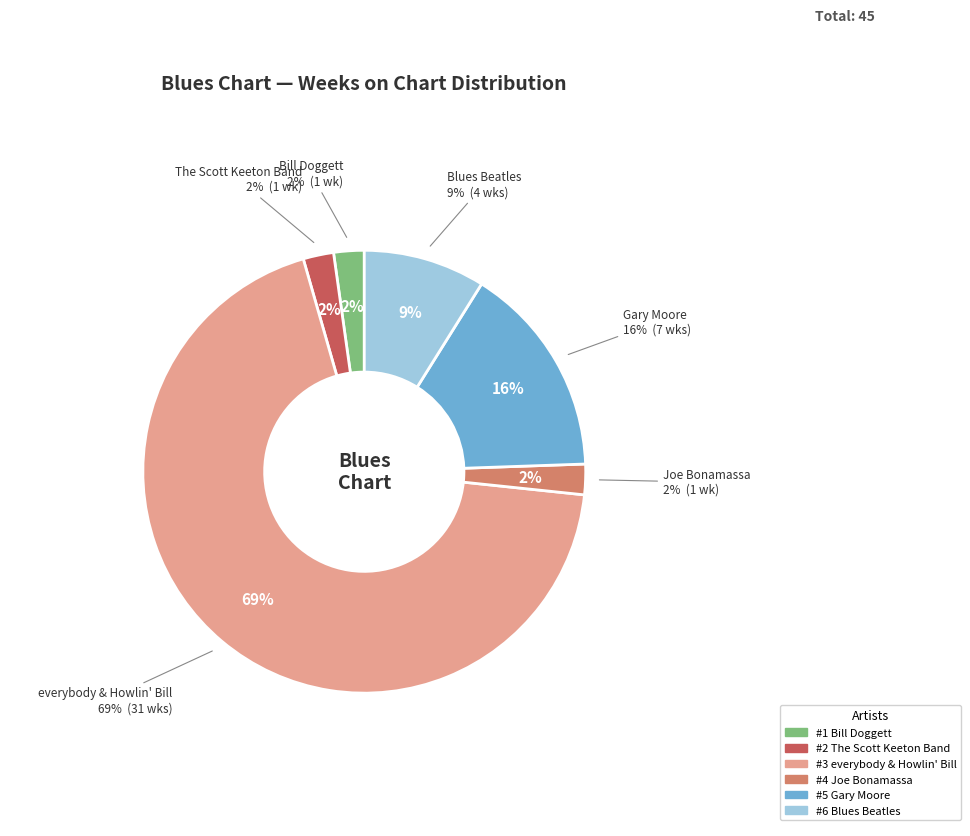

Does everybody & Howlin' Bill
The Blues Is Alright represent more than half of the total?

Yes